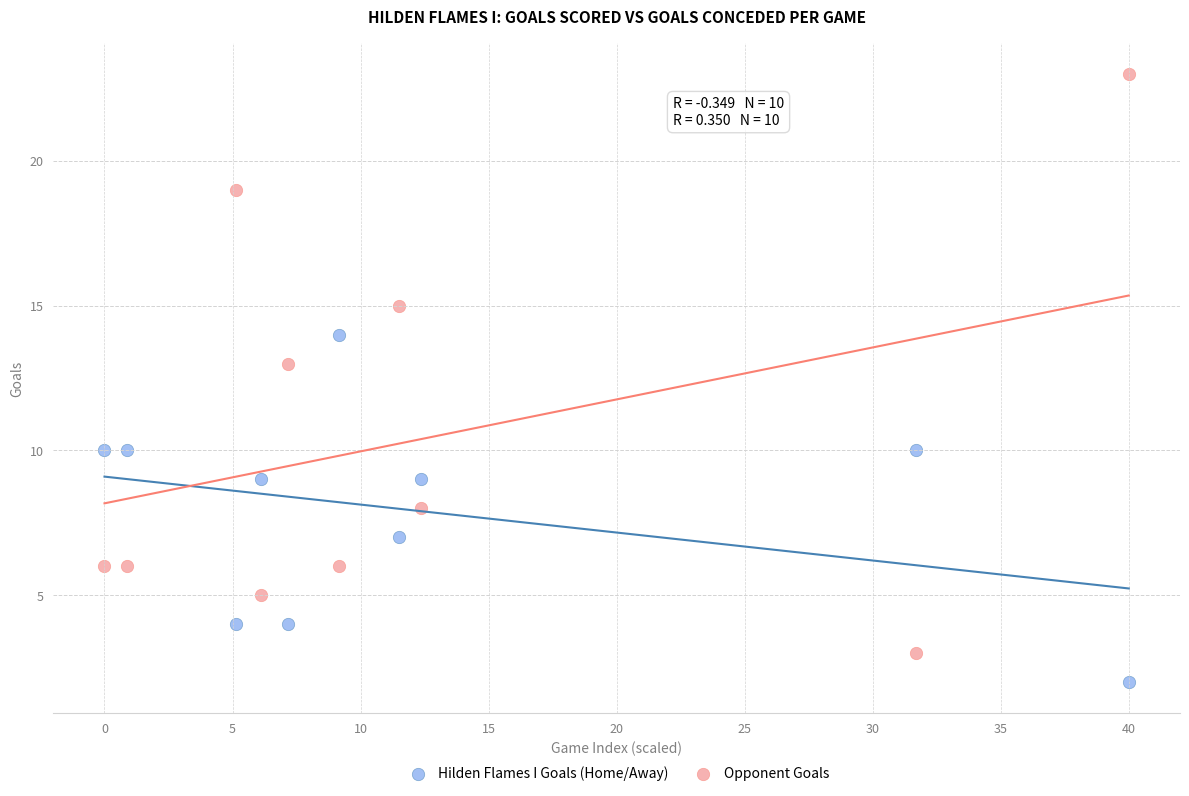

Which series reaches the minimum Y coordinate?

Hilden Flames I Goals (Home/Away)